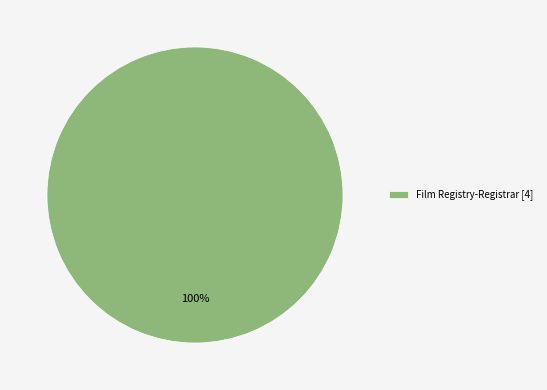

What is the majority slice?

Film Registry-Registrar [4]